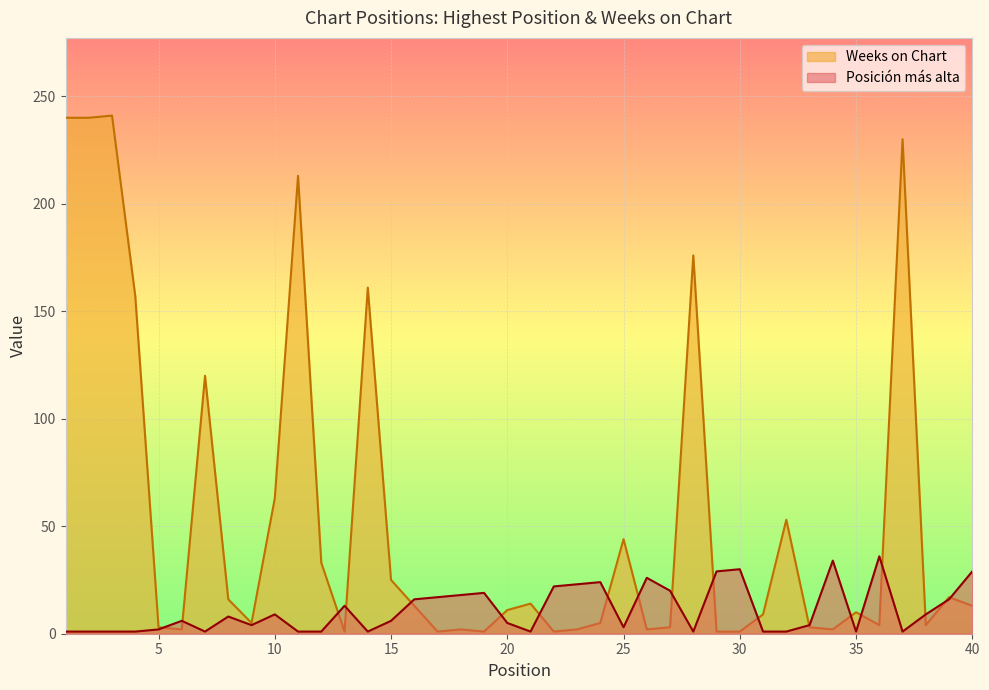

At which category does Weeks on Chart reach its first local valley?

6